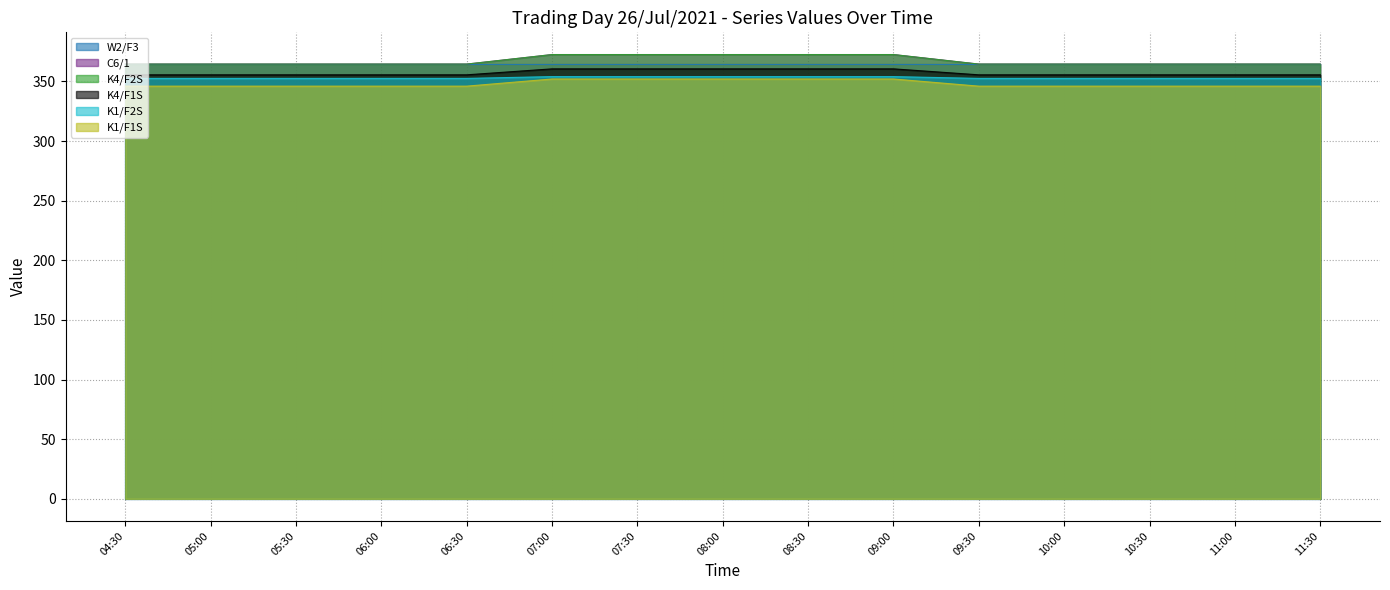

What is the total value across all series at 07:00?

1812.0